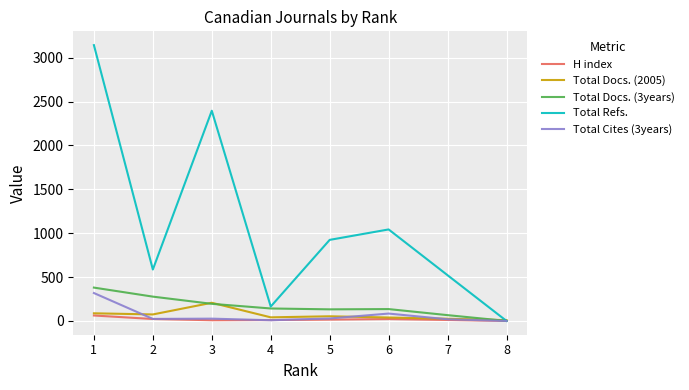

At which category is the sum across all series the highest?

1